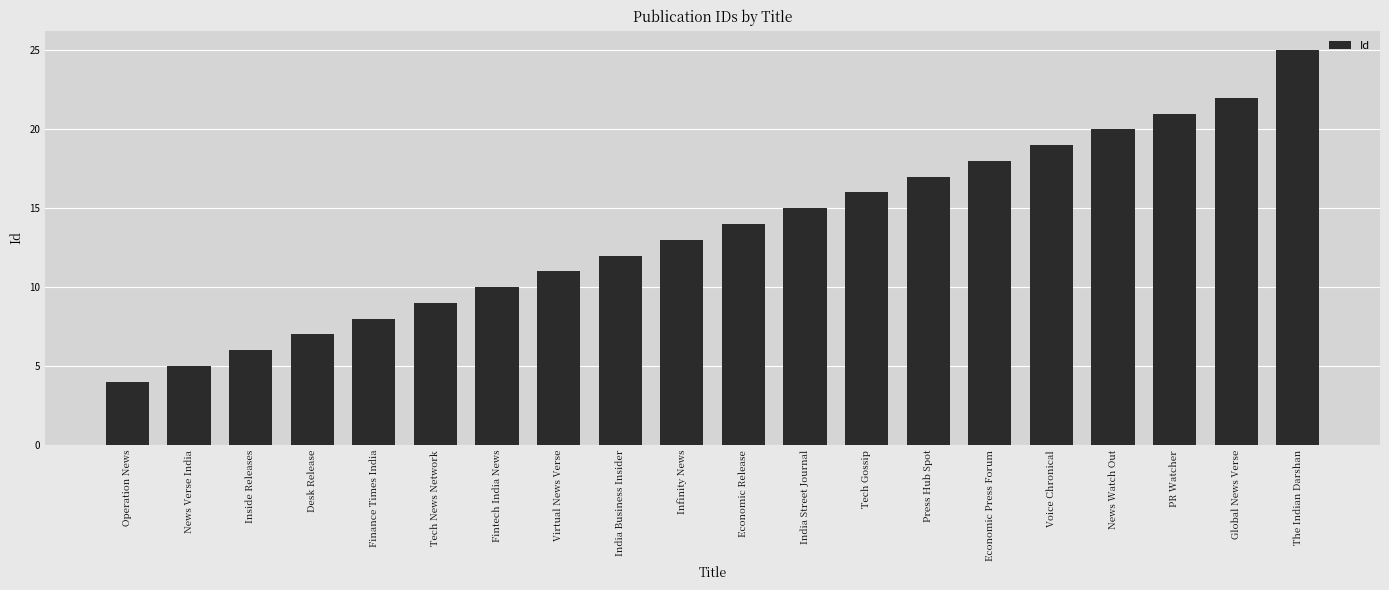

Read the value at Global News Verse.

22